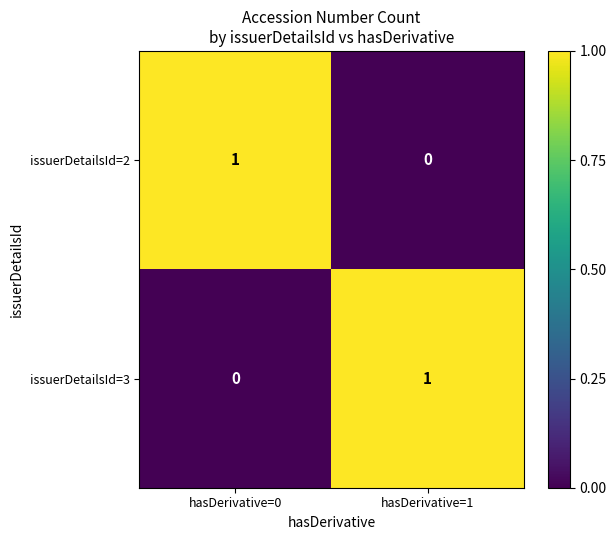

Is it true that issuerDetailsId=2 equals 1 at hasDerivative=1?

False